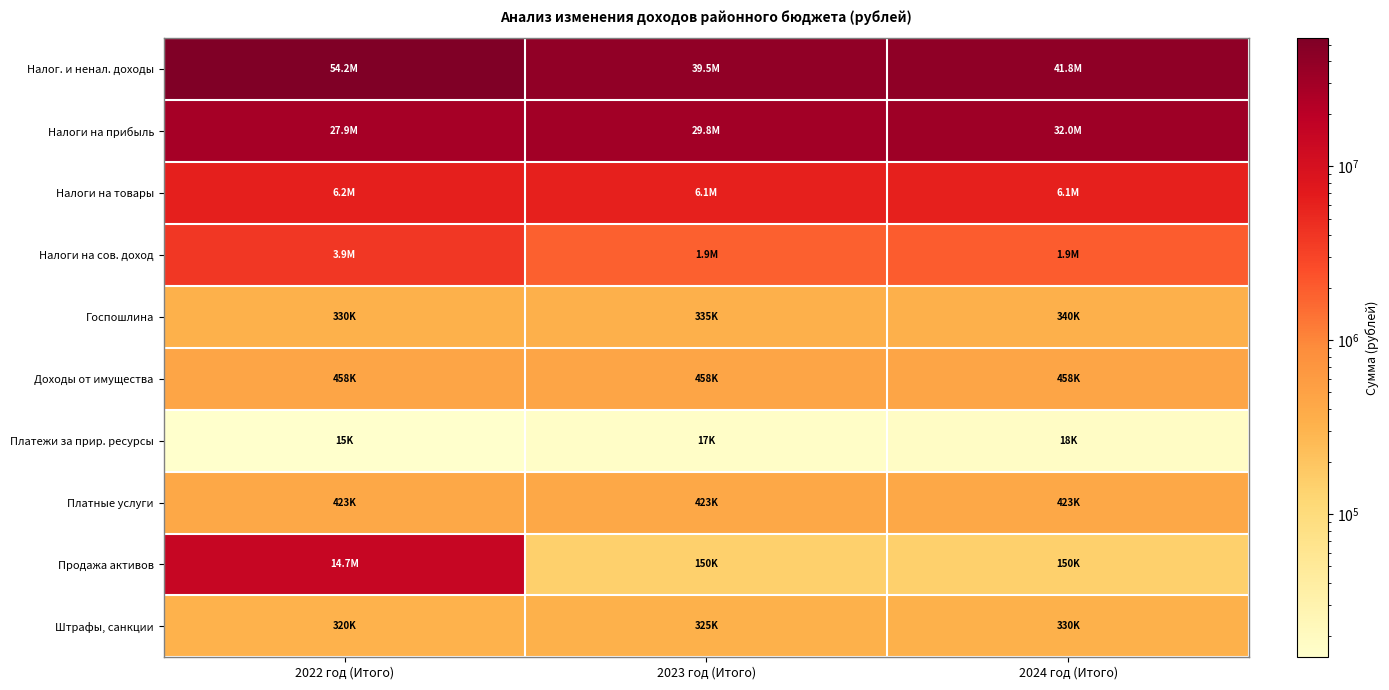

Reading right to left, transcribe all the data shown in this chart.

Налог. и ненал. доходы: 2024 год (Итого)=41768000.0	2023 год (Итого)=39520000.0	2022 год (Итого)=54225302.6
Налоги на прибыль: 2024 год (Итого)=31990000.0	2023 год (Итого)=29786000.0	2022 год (Итого)=27916000.0
Налоги на товары: 2024 год (Итого)=6114000.0	2023 год (Итого)=6146000.0	2022 год (Итого)=6195000.0
Налоги на сов. доход: 2024 год (Итого)=1945000.0	2023 год (Итого)=1880000.0	2022 год (Итого)=3898302.6
Госпошлина: 2024 год (Итого)=340000.0	2023 год (Итого)=335000.0	2022 год (Итого)=330000.0
Доходы от имущества: 2024 год (Итого)=458000.0	2023 год (Итого)=458000.0	2022 год (Итого)=458000.0
Платежи за прир. ресурсы: 2024 год (Итого)=18000.0	2023 год (Итого)=17000.0	2022 год (Итого)=15000.0
Платные услуги: 2024 год (Итого)=423000.0	2023 год (Итого)=423000.0	2022 год (Итого)=423000.0
Продажа активов: 2024 год (Итого)=150000.0	2023 год (Итого)=150000.0	2022 год (Итого)=14670000.0
Штрафы, санкции: 2024 год (Итого)=330000.0	2023 год (Итого)=325000.0	2022 год (Итого)=320000.0